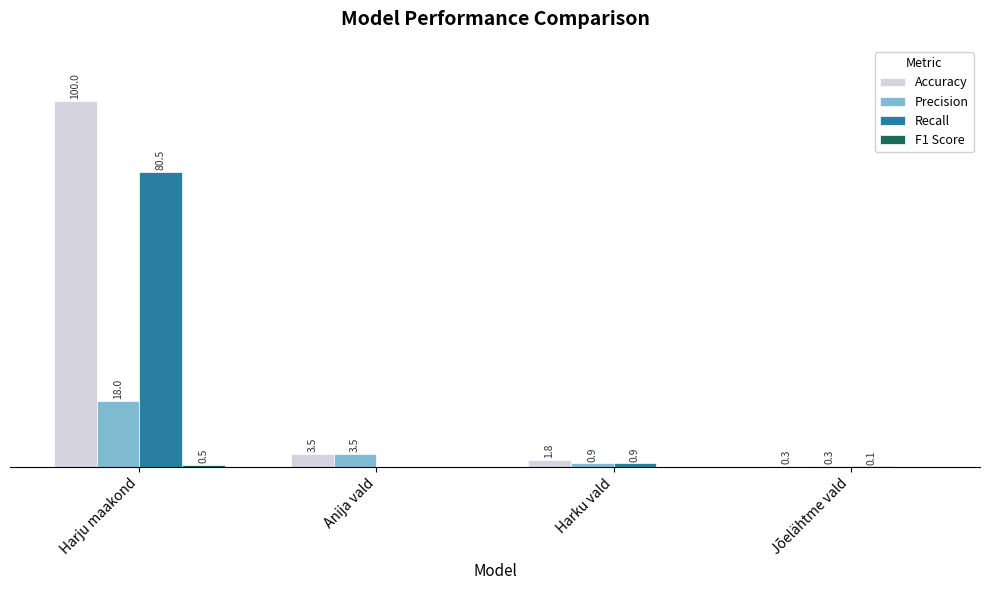

Which series changed the most between Harju maakond and Anija vald?

Accuracy